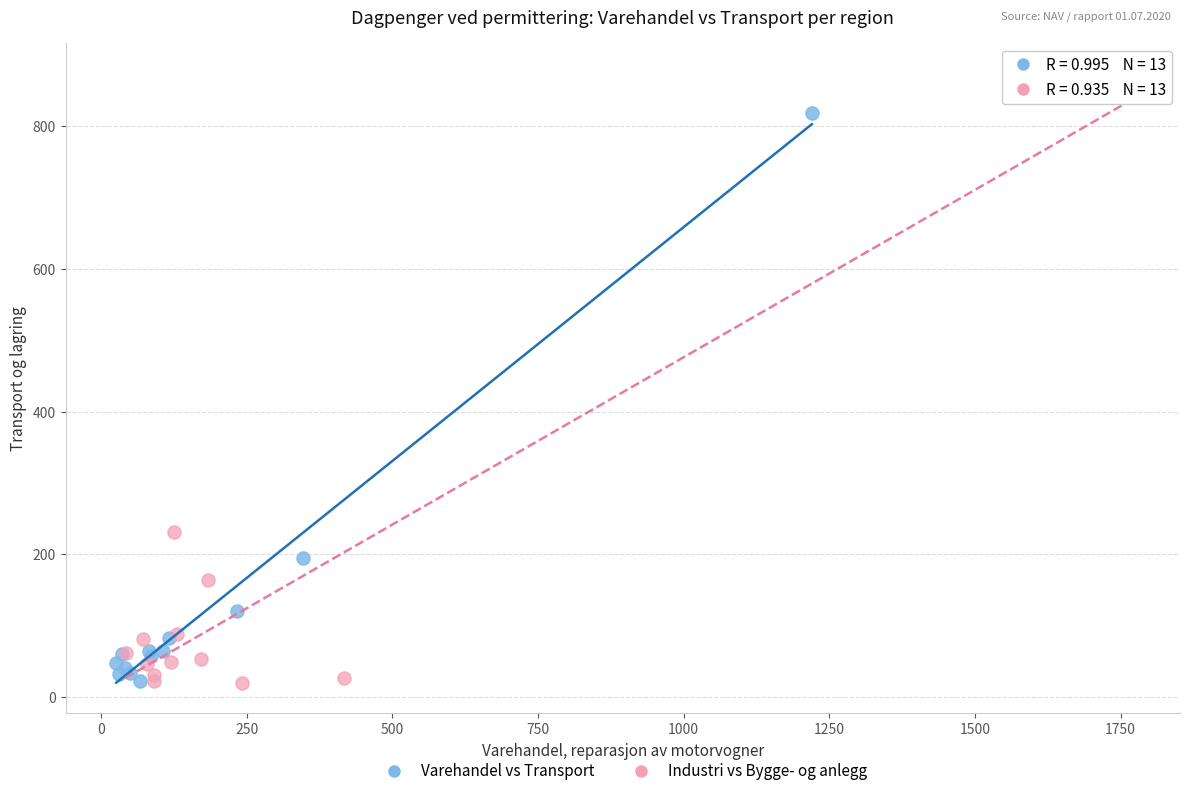

Which series has the largest Y range (max minus min)?

Industri vs Bygge- og anlegg